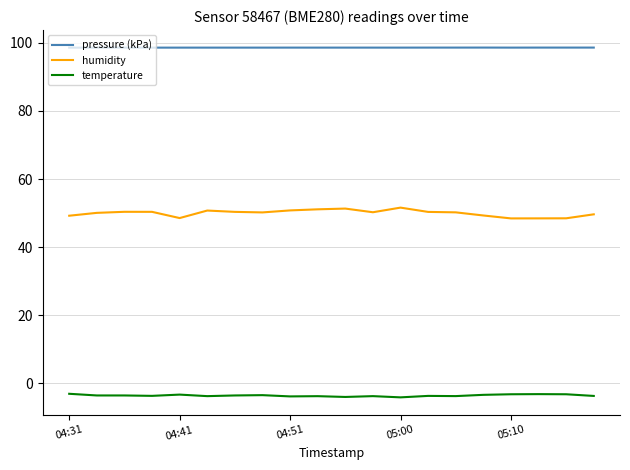

List the series in order of their overall mean, highest first.

pressure (kPa), humidity, temperature